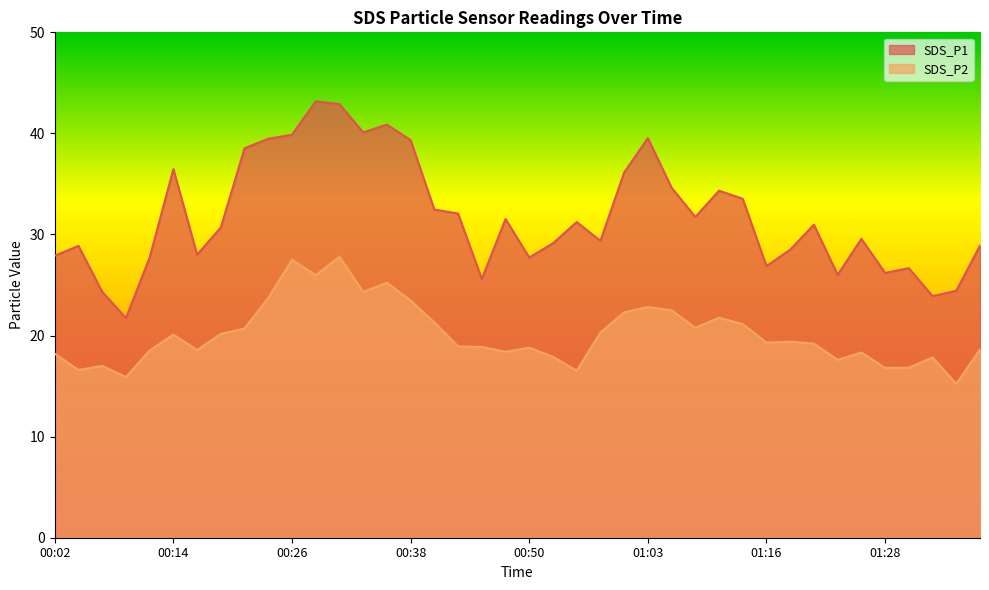

What position from the right is 01:23?

7